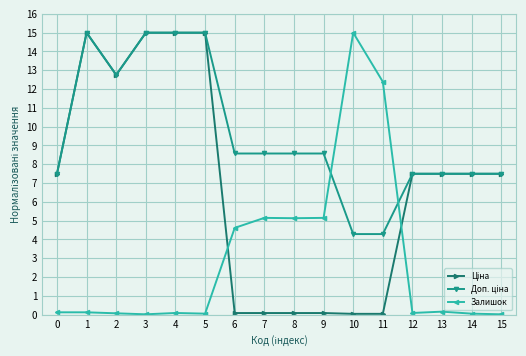

Is it true that Залишок equals 0.1 at 4?

True